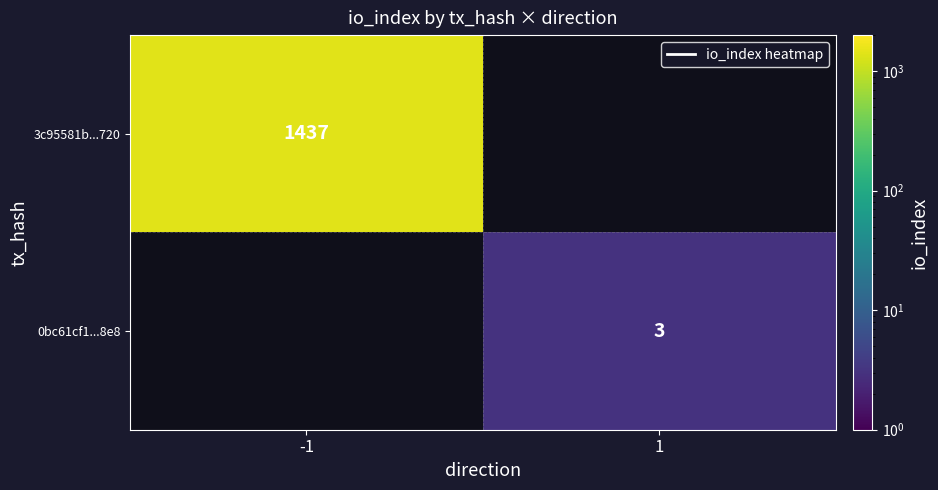

Is the value of 0bc61cf1...8e8 at 1 greater than the value of 3c95581b...720 at -1?

No